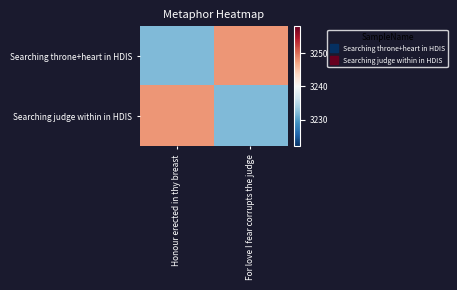

Which series has the largest total across all categories?

Searching throne+heart in HDIS